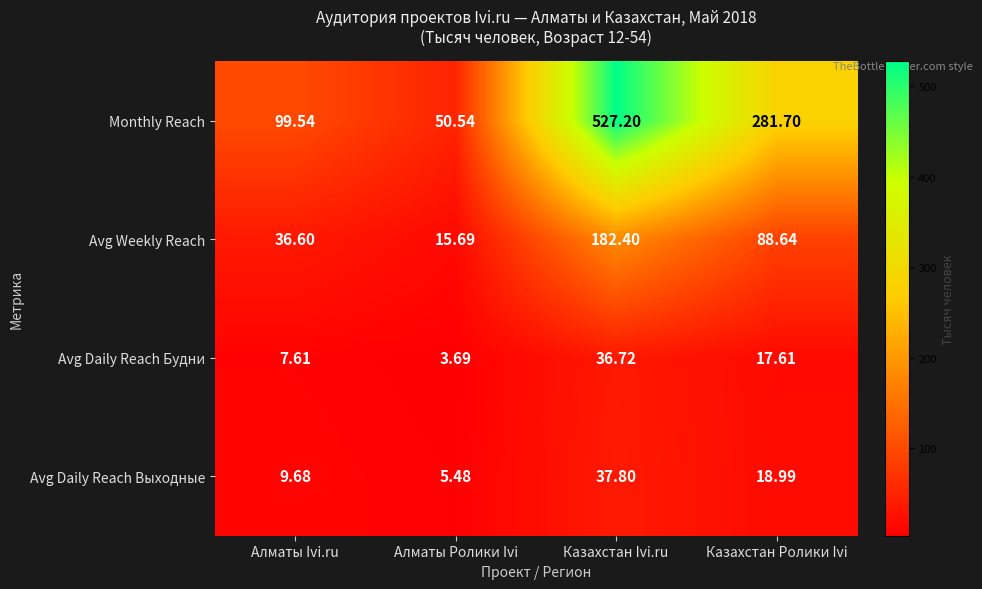

At which category does the chart reach its minimum across all series?

Алматы Ролики Ivi